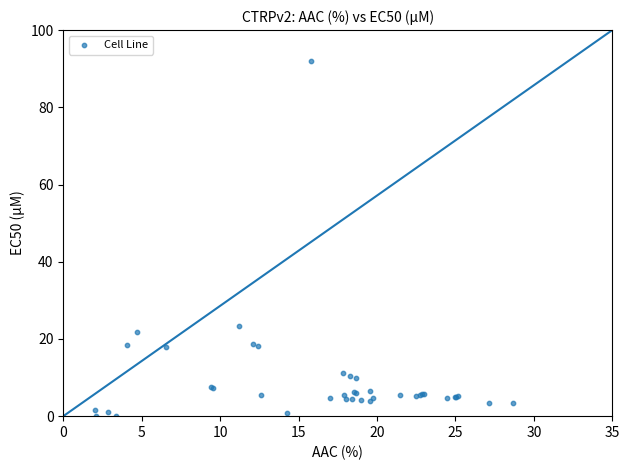

What Y value in the scatter plot is closest to 45?

23.3